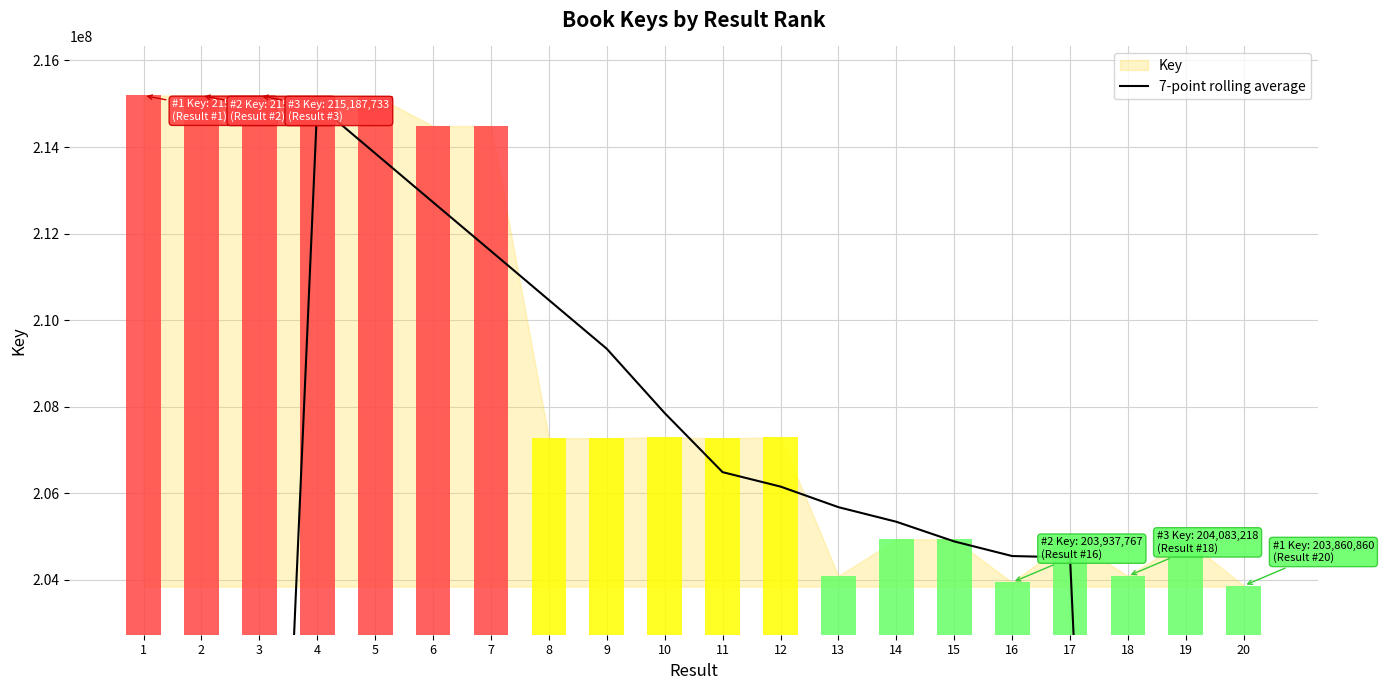

Which label corresponds to the smallest value in the chart?

20